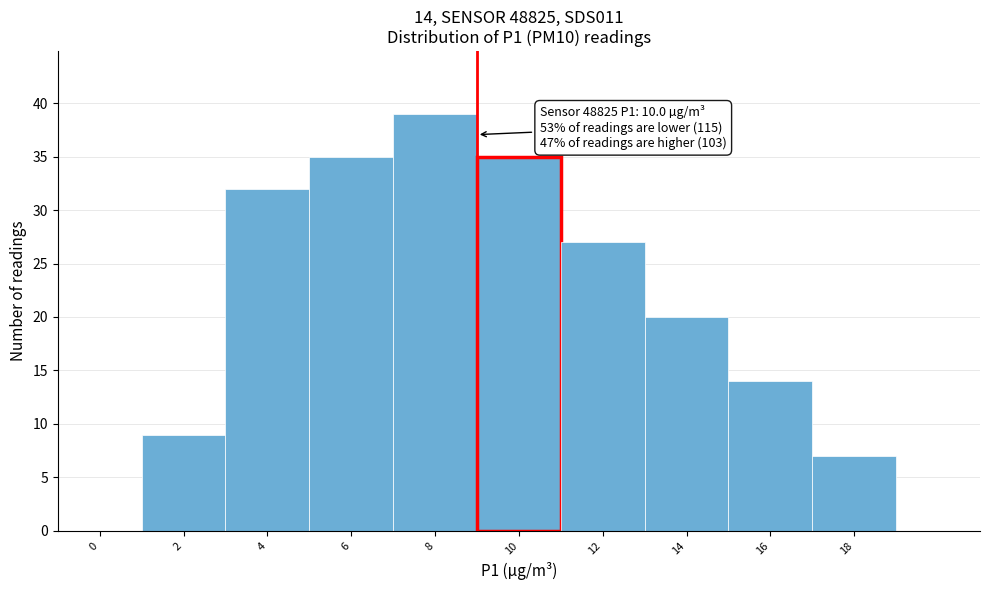

Reading left to right, list all the values displayed in this chart.

0=0	2=9	4=32	6=35	8=39	10=35	12=27	14=20	16=14	18=7